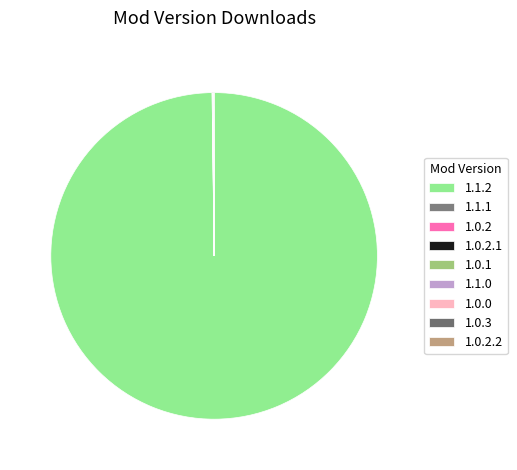

To the nearest percent, what is the average slice percentage?

11%